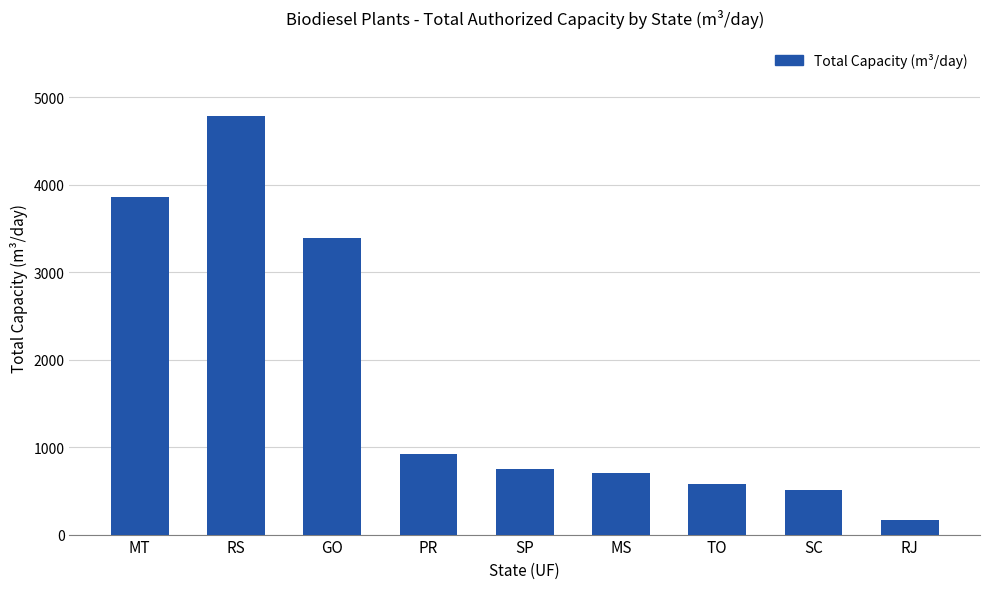

The value at SC is 510. True or false?

True